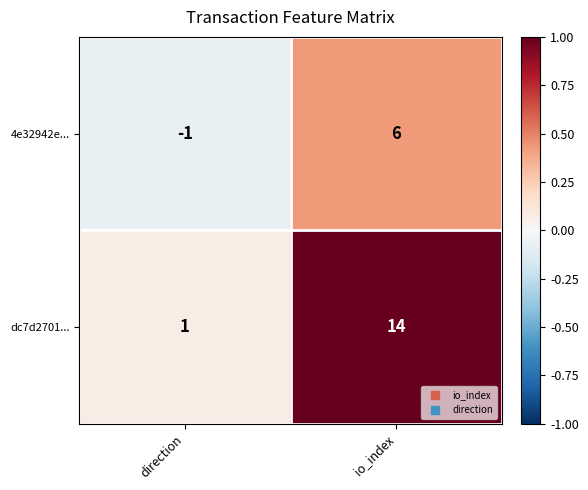

Count the number of categories in the chart.

2